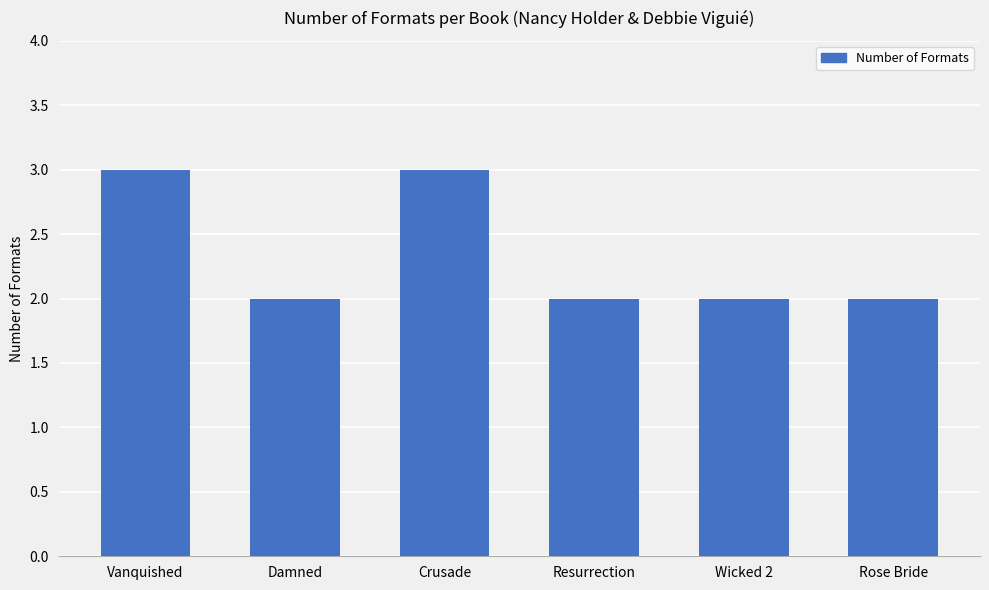

The chart shows a value of 2 at Damned. True or false?

True